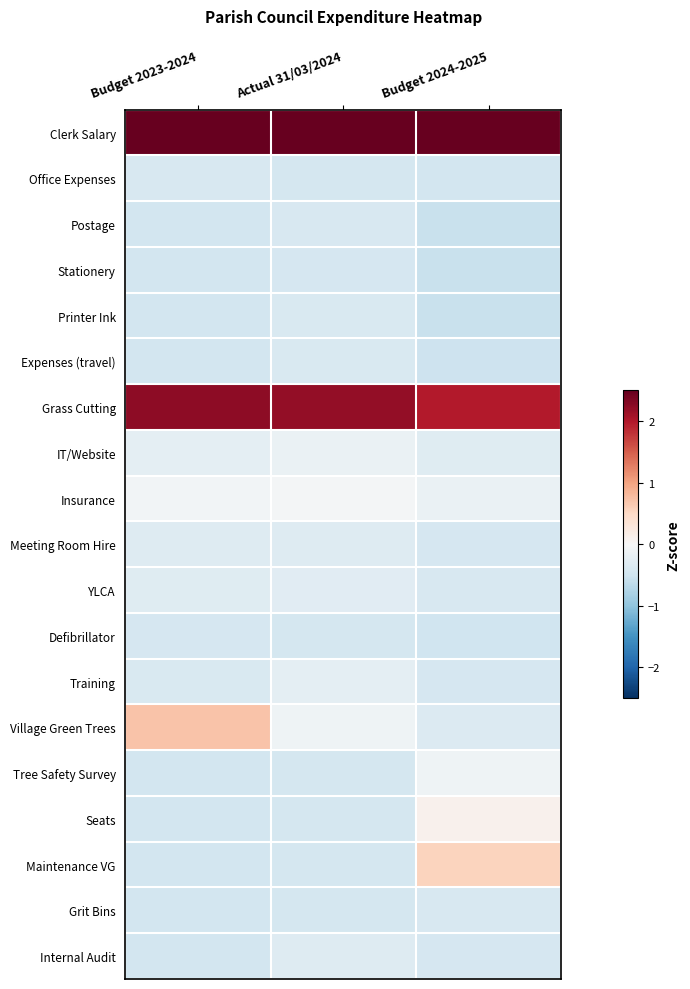

Reading left to right, transcribe all the data shown in this chart.

Clerk Salary: Budget 2023-2024=3.3	Actual 31/03/2024=3.5	Budget 2024-2025=3.5
Office Expenses: Budget 2023-2024=-0.4	Actual 31/03/2024=-0.4	Budget 2024-2025=-0.4
Postage: Budget 2023-2024=-0.5	Actual 31/03/2024=-0.4	Budget 2024-2025=-0.6
Stationery: Budget 2023-2024=-0.5	Actual 31/03/2024=-0.4	Budget 2024-2025=-0.6
Printer Ink: Budget 2023-2024=-0.5	Actual 31/03/2024=-0.4	Budget 2024-2025=-0.6
Expenses (travel): Budget 2023-2024=-0.5	Actual 31/03/2024=-0.4	Budget 2024-2025=-0.5
Grass Cutting: Budget 2023-2024=2.2	Actual 31/03/2024=2.2	Budget 2024-2025=2.0
IT/Website: Budget 2023-2024=-0.3	Actual 31/03/2024=-0.2	Budget 2024-2025=-0.3
Insurance: Budget 2023-2024=-0.1	Actual 31/03/2024=-0.0	Budget 2024-2025=-0.2
Meeting Room Hire: Budget 2023-2024=-0.3	Actual 31/03/2024=-0.3	Budget 2024-2025=-0.4
YLCA: Budget 2023-2024=-0.3	Actual 31/03/2024=-0.3	Budget 2024-2025=-0.4
Defibrillator: Budget 2023-2024=-0.4	Actual 31/03/2024=-0.4	Budget 2024-2025=-0.5
Training: Budget 2023-2024=-0.4	Actual 31/03/2024=-0.2	Budget 2024-2025=-0.4
Village Green Trees: Budget 2023-2024=0.7	Actual 31/03/2024=-0.1	Budget 2024-2025=-0.3
Tree Safety Survey: Budget 2023-2024=-0.5	Actual 31/03/2024=-0.4	Budget 2024-2025=-0.1
Seats: Budget 2023-2024=-0.5	Actual 31/03/2024=-0.4	Budget 2024-2025=0.1
Maintenance VG: Budget 2023-2024=-0.5	Actual 31/03/2024=-0.4	Budget 2024-2025=0.6
Grit Bins: Budget 2023-2024=-0.5	Actual 31/03/2024=-0.4	Budget 2024-2025=-0.4
Internal Audit: Budget 2023-2024=-0.5	Actual 31/03/2024=-0.3	Budget 2024-2025=-0.4